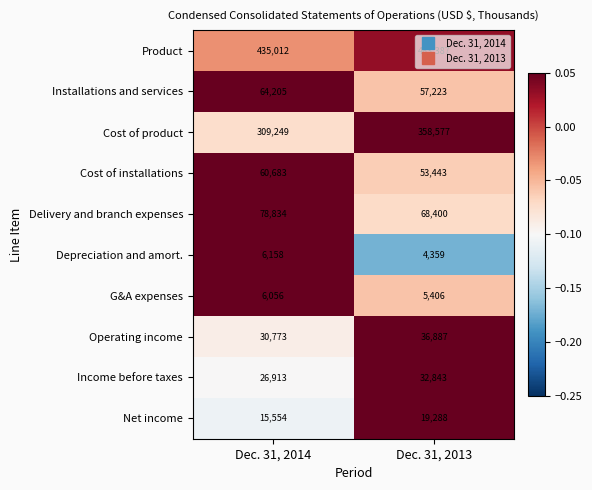

What is the spread (max minus min) of values at Dec. 31, 2013?

459028